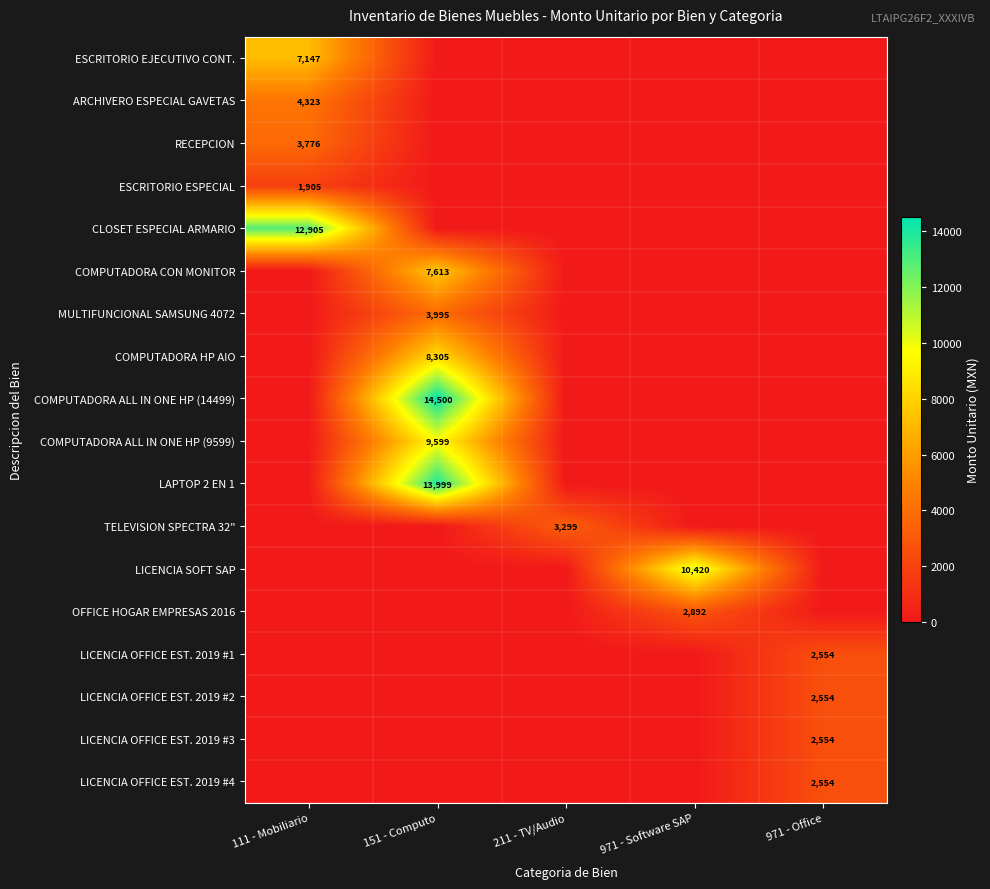

The value of LAPTOP 2 EN 1 at 151 - Computo is 19238. True or false?

False